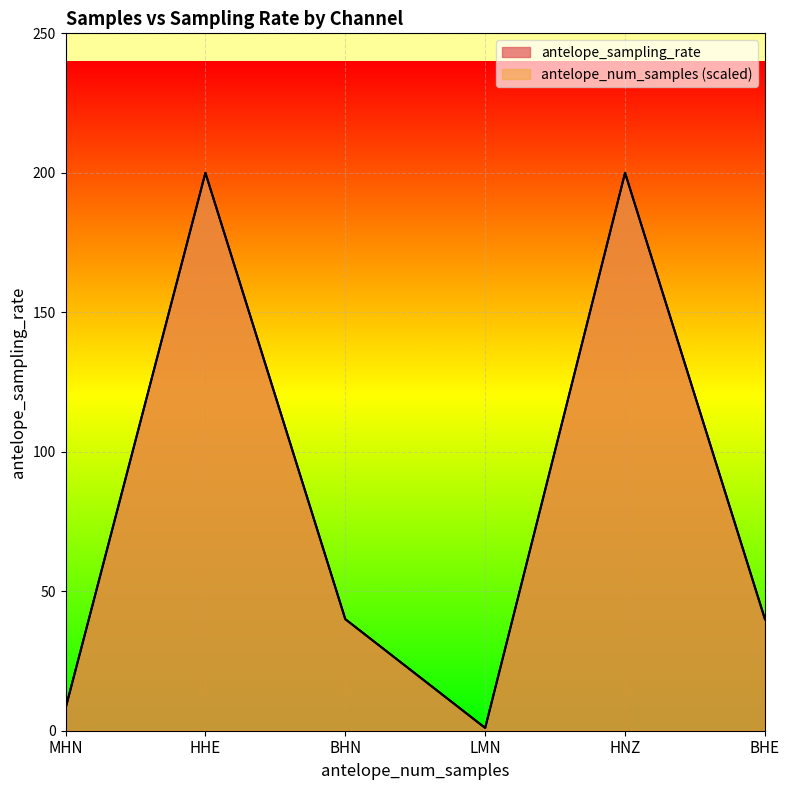

At which label is antelope_sampling_rate closest to 100?

BHN